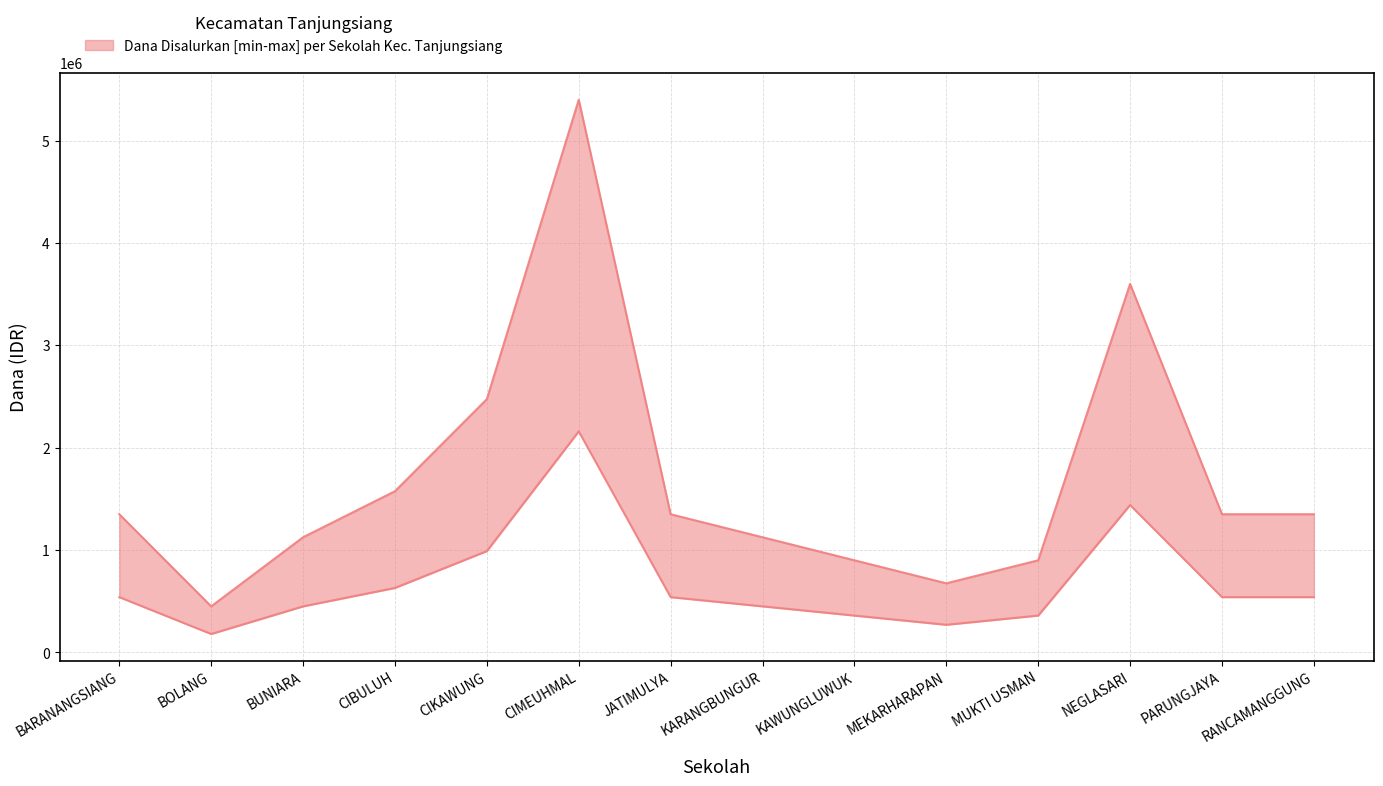

Reading left to right, extract all data points from this chart.

Dana Disalurkan: BARANANGSIANG=540000	BOLANG=180000	BUNIARA=450000	CIBULUH=630000	CIKAWUNG=990000	CIMEUHMAL=2160000	JATIMULYA=540000	KARANGBUNGUR=450000	KAWUNGLUWUK=360000	MEKARHARAPAN=270000	MUKTI USMAN=360000	NEGLASARI=1440000	PARUNGJAYA=540000	RANCAMANGGUNG=540000
Dana Pemberian: BARANANGSIANG=1350000	BOLANG=450000	BUNIARA=1125000	CIBULUH=1575000	CIKAWUNG=2475000	CIMEUHMAL=5400000	JATIMULYA=1350000	KARANGBUNGUR=1125000	KAWUNGLUWUK=900000	MEKARHARAPAN=675000	MUKTI USMAN=900000	NEGLASARI=3600000	PARUNGJAYA=1350000	RANCAMANGGUNG=1350000